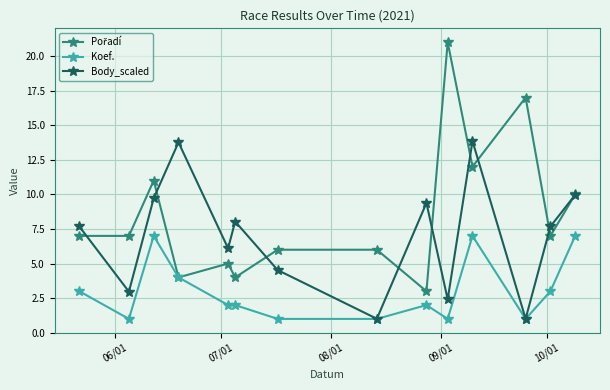

True or false: Body_scaled has more than 1 interior local peaks.

True